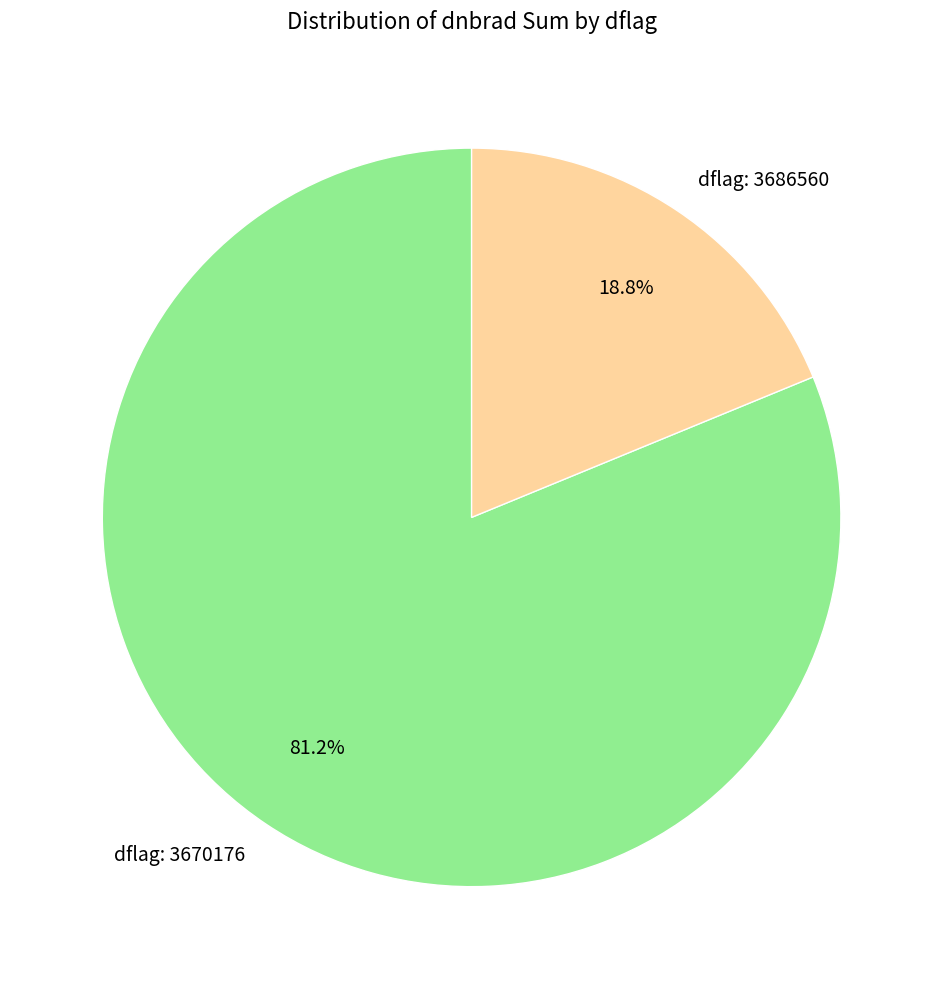

What is the smallest slice in the pie chart?

dflag: 3686560